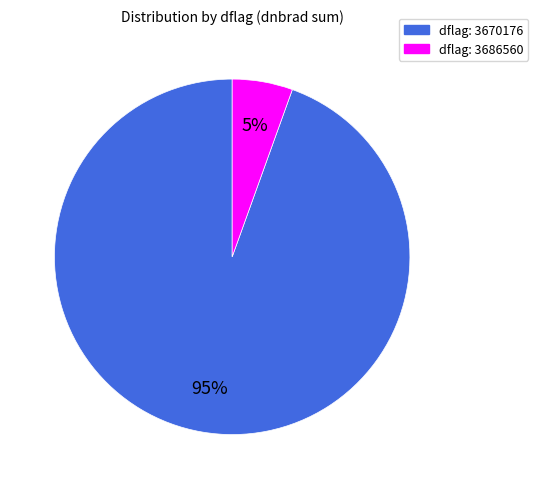

Does any single category account for the majority?

Yes